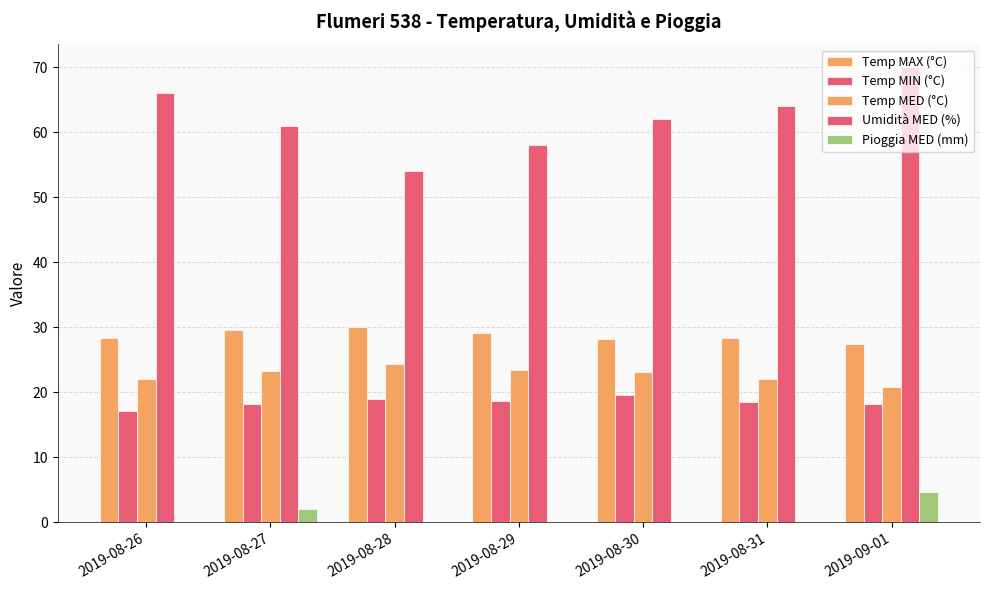

How many series are shown in this chart?

5